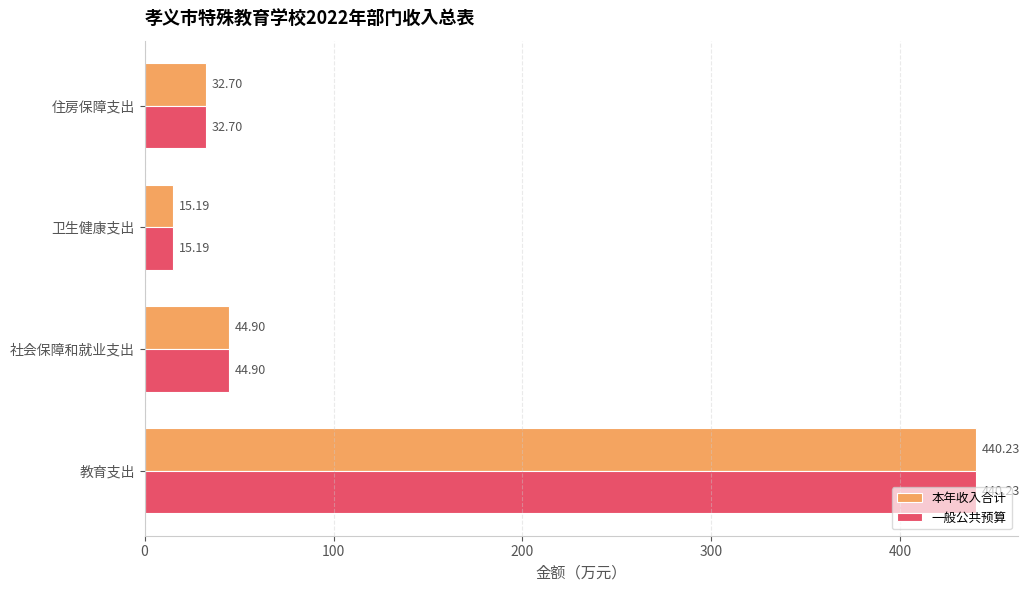

What is the highest value of the 一般公共预算 series?

440.2